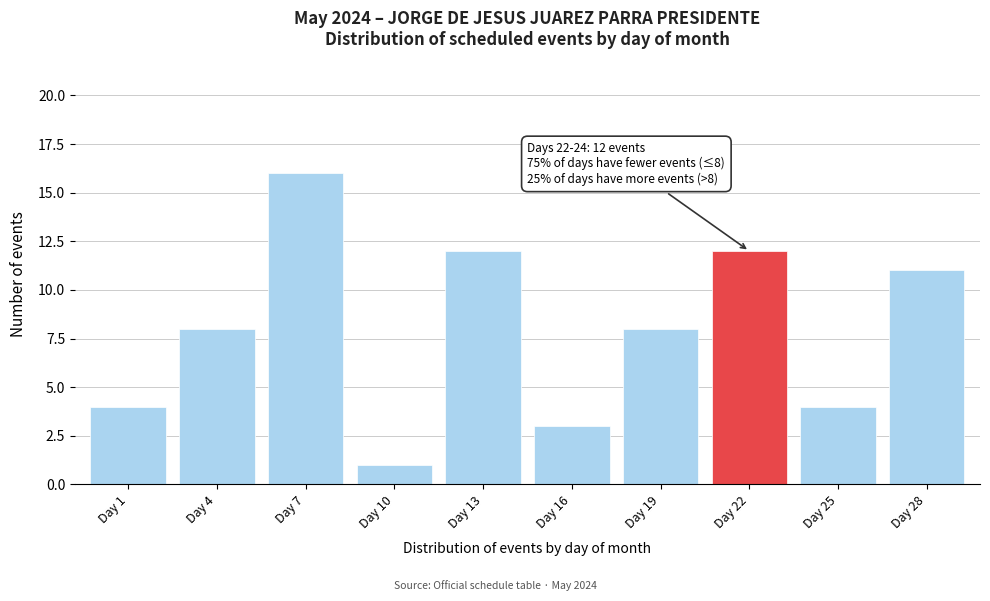

Reading left to right, transcribe all the data shown in this chart.

Day 1=4	Day 4=8	Day 7=16	Day 10=1	Day 13=12	Day 16=3	Day 19=8	Day 22=12	Day 25=4	Day 28=11